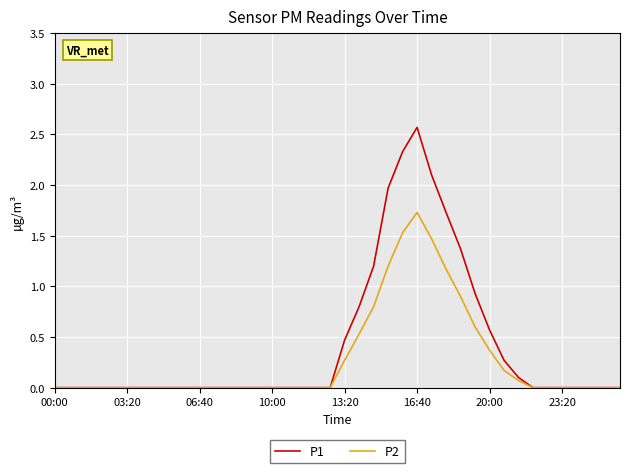

Which series has the largest range (max minus min)?

P1